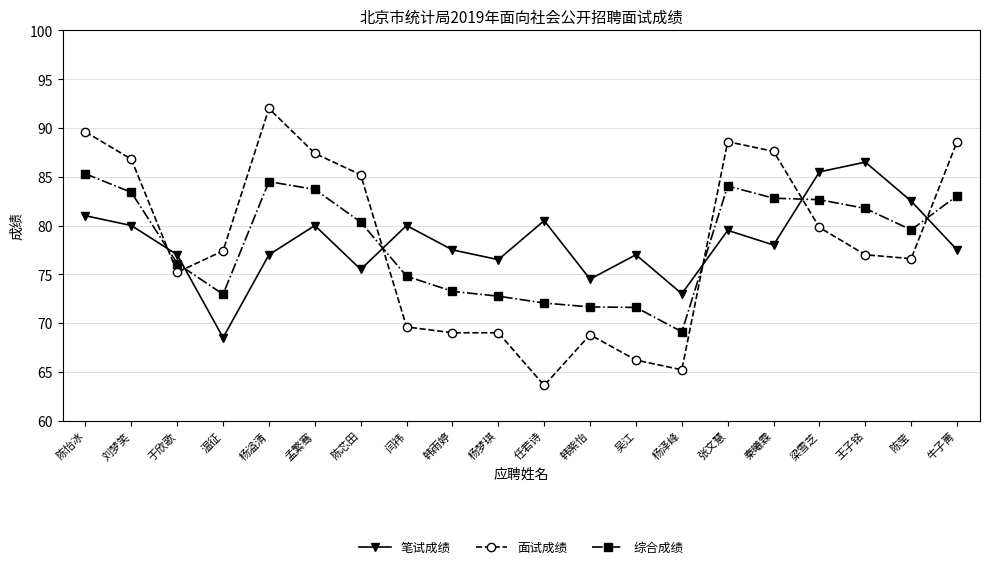

What is the difference between the maximum and second lowest values in the 面试成绩 series?

26.8